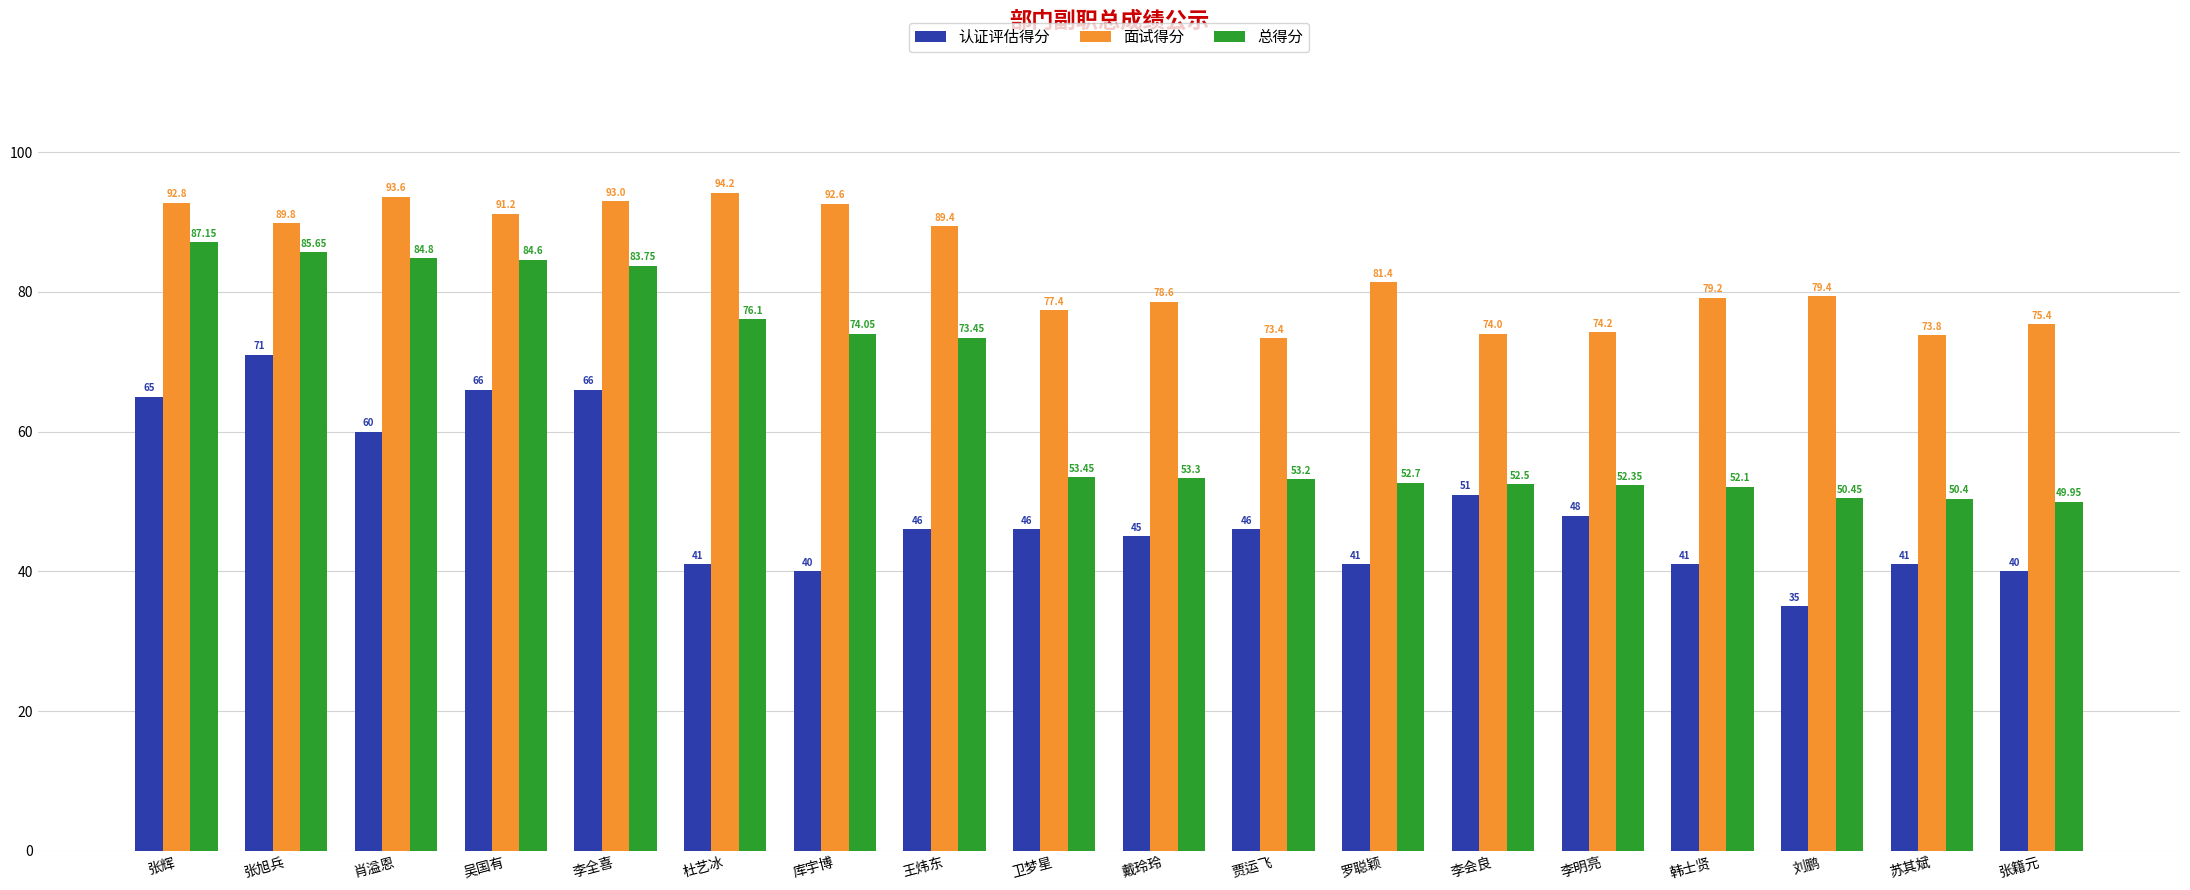

At which label is 总得分 closest to 68?

王炜东